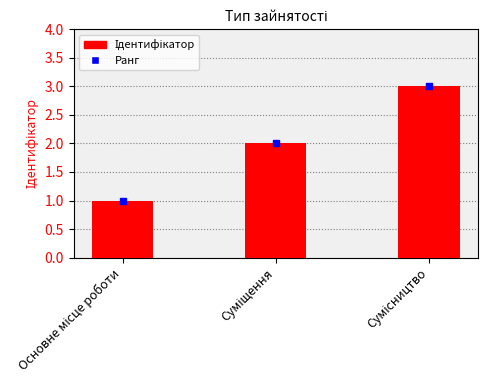

What is the sum of all values?

6